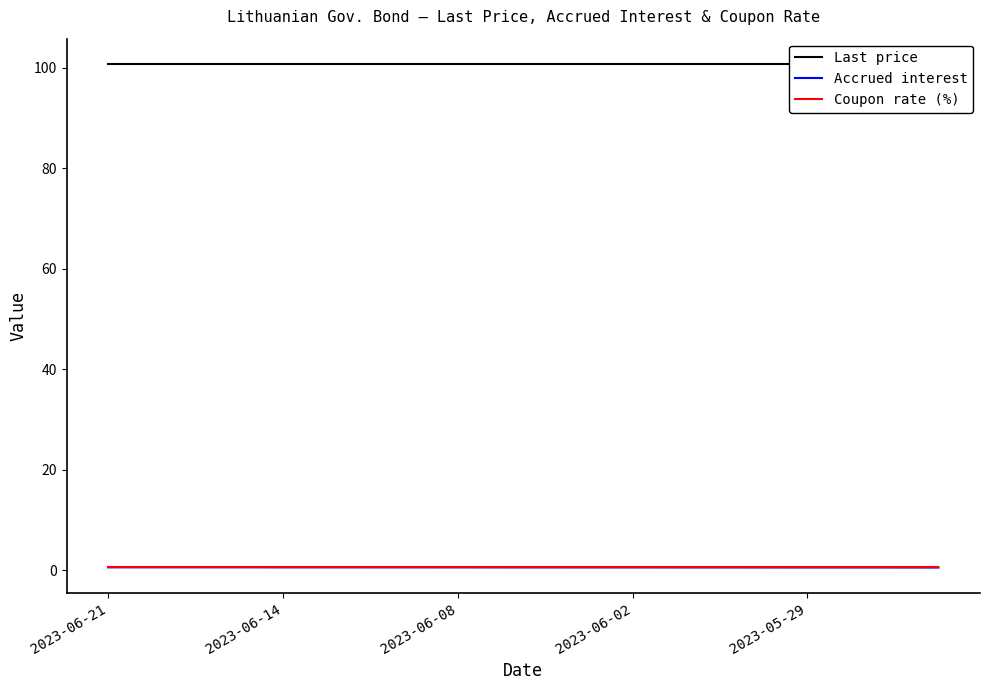

The Coupon rate (%) series shows 0.8 at 17. True or false?

False